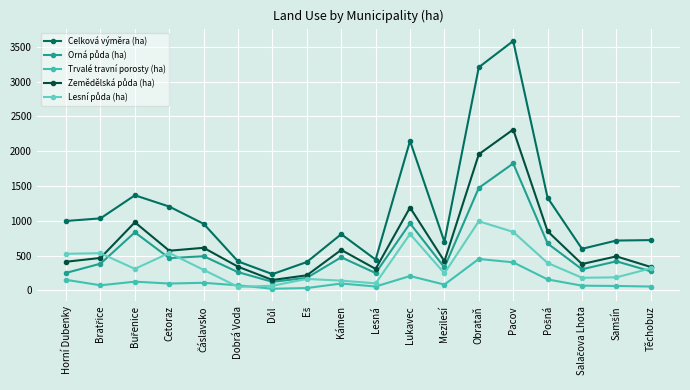

The value of Orná půda (ha) at Kámen is 173.1. True or false?

False